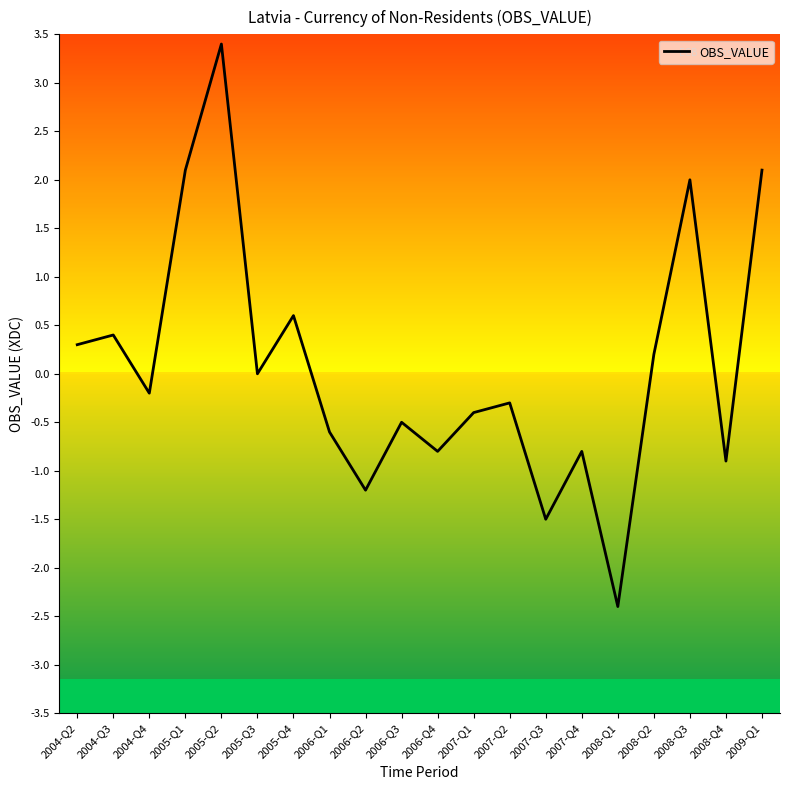

The chart shows a value of -0.9 at 2008-Q4. True or false?

True